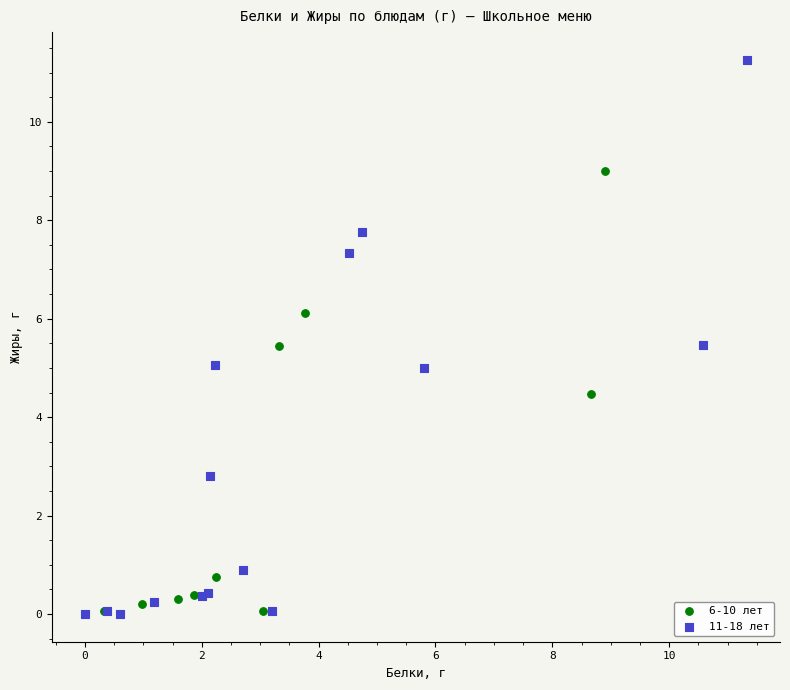

Which series has the largest Y range (max minus min)?

11-18 лет